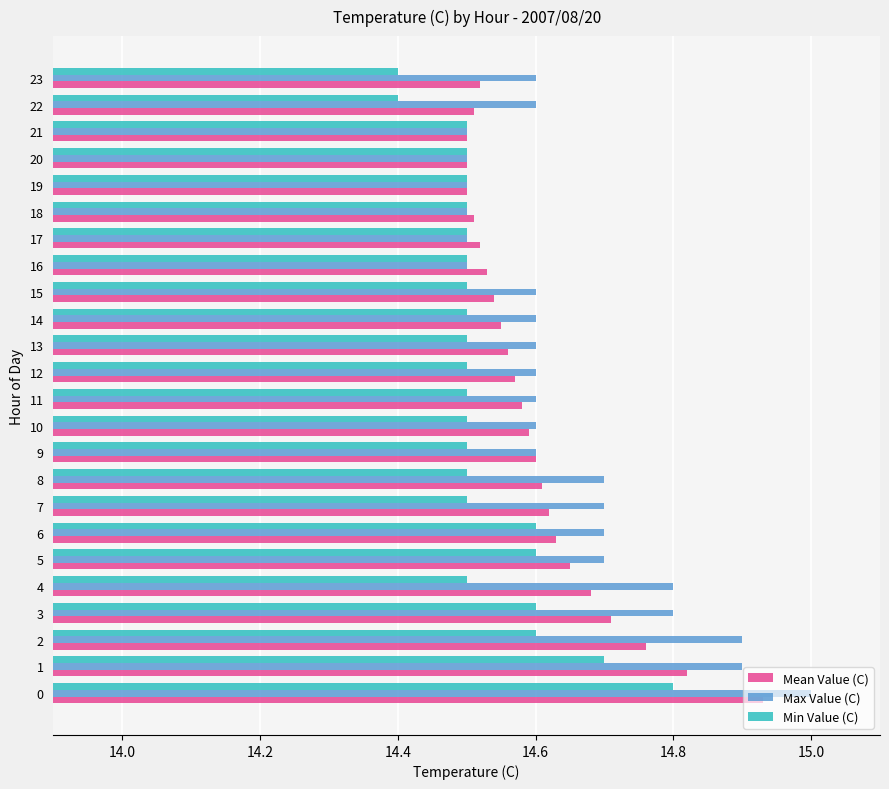

Rank the series by their average value, from lowest to highest.

Min Value (C), Mean Value (C), Max Value (C)